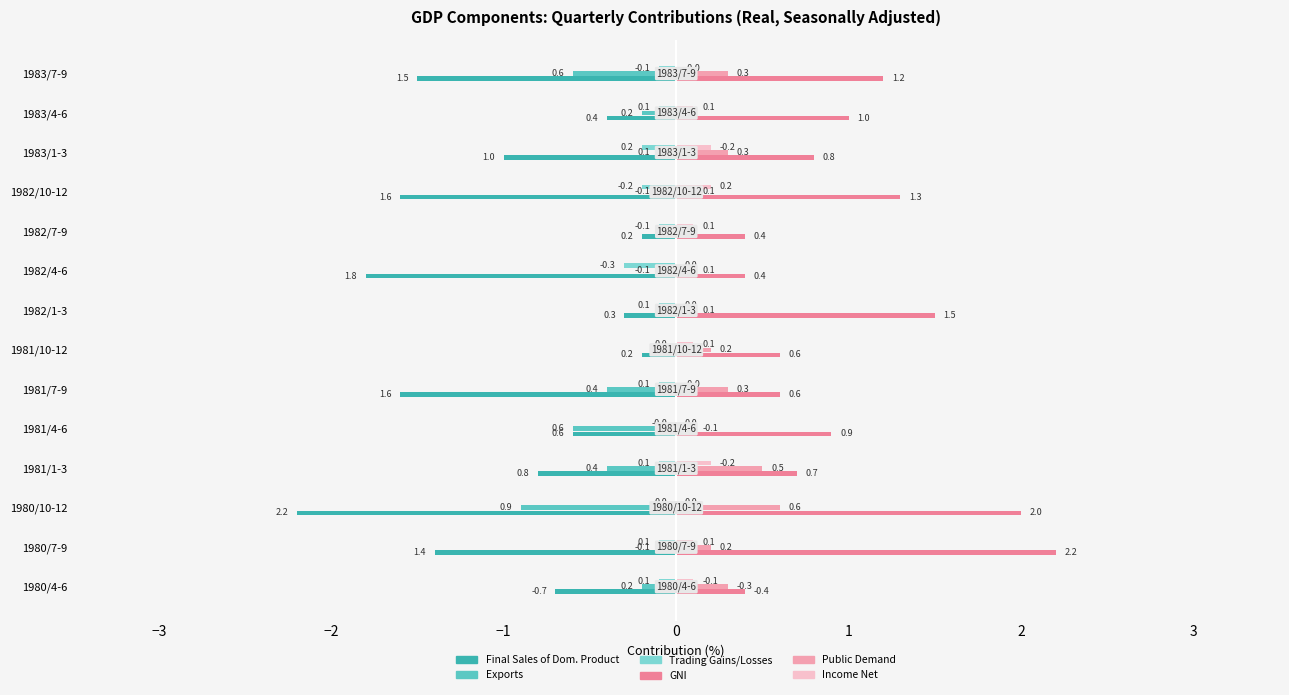

What is the sum of the GNI values at 1982/7-9 and 1980/10-12?

2.4